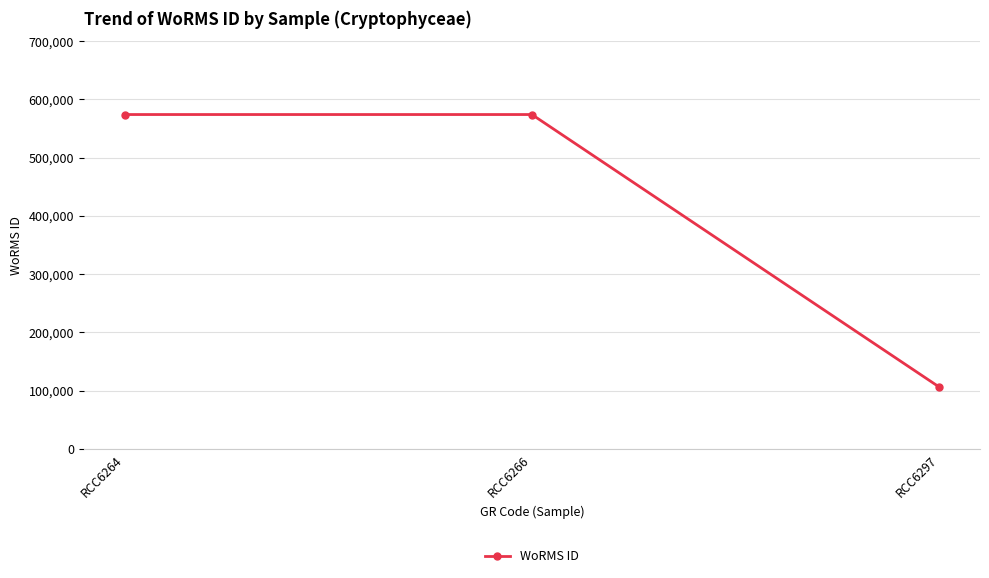

What is the minimum value shown in the chart?

106289